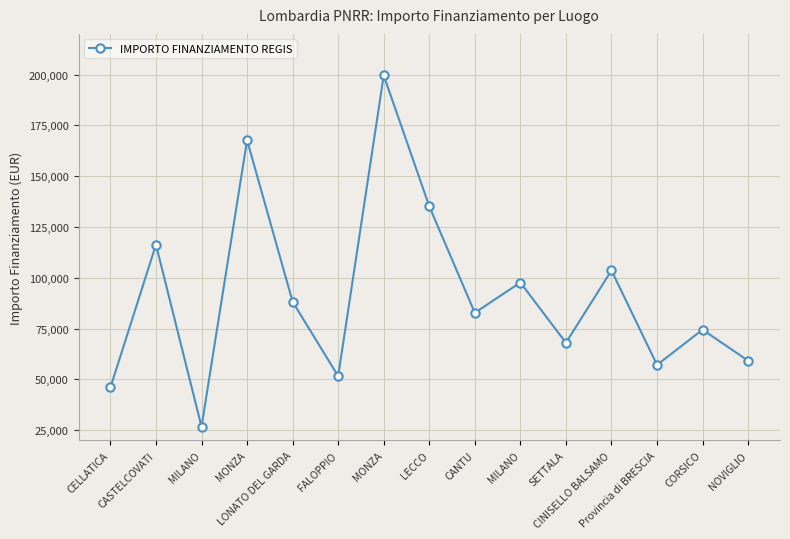

Reading left to right, transcribe all the data shown in this chart.

CELLATICA=46044.5	CASTELCOVATI=116324.6	MILANO=26730.0	MONZA=167724.8	LONATO DEL GARDA=88213.8	FALOPPIO=51620.1	MONZA=199567.7	LECCO=135157.2	CANTU=82798.6	MILANO=97694.9	SETTALA=68057.8	CINISELLO BALSAMO=103619.9	Provincia di BRESCIA=57160.7	CORSICO=74486.0	NOVIGLIO=59229.0